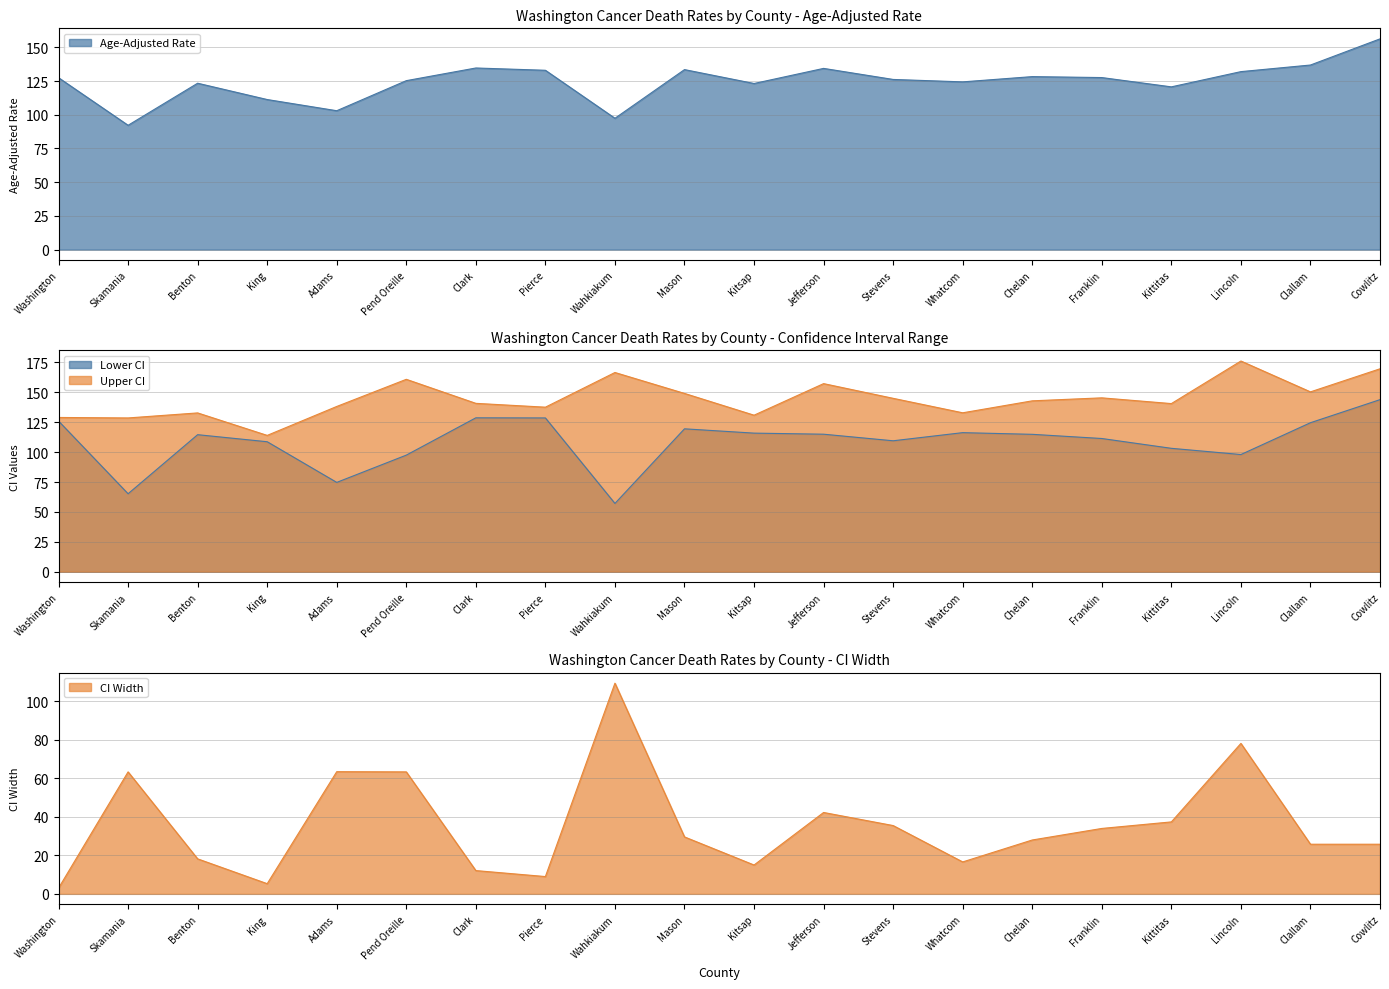

Which series has the largest total across all categories?

Upper CI